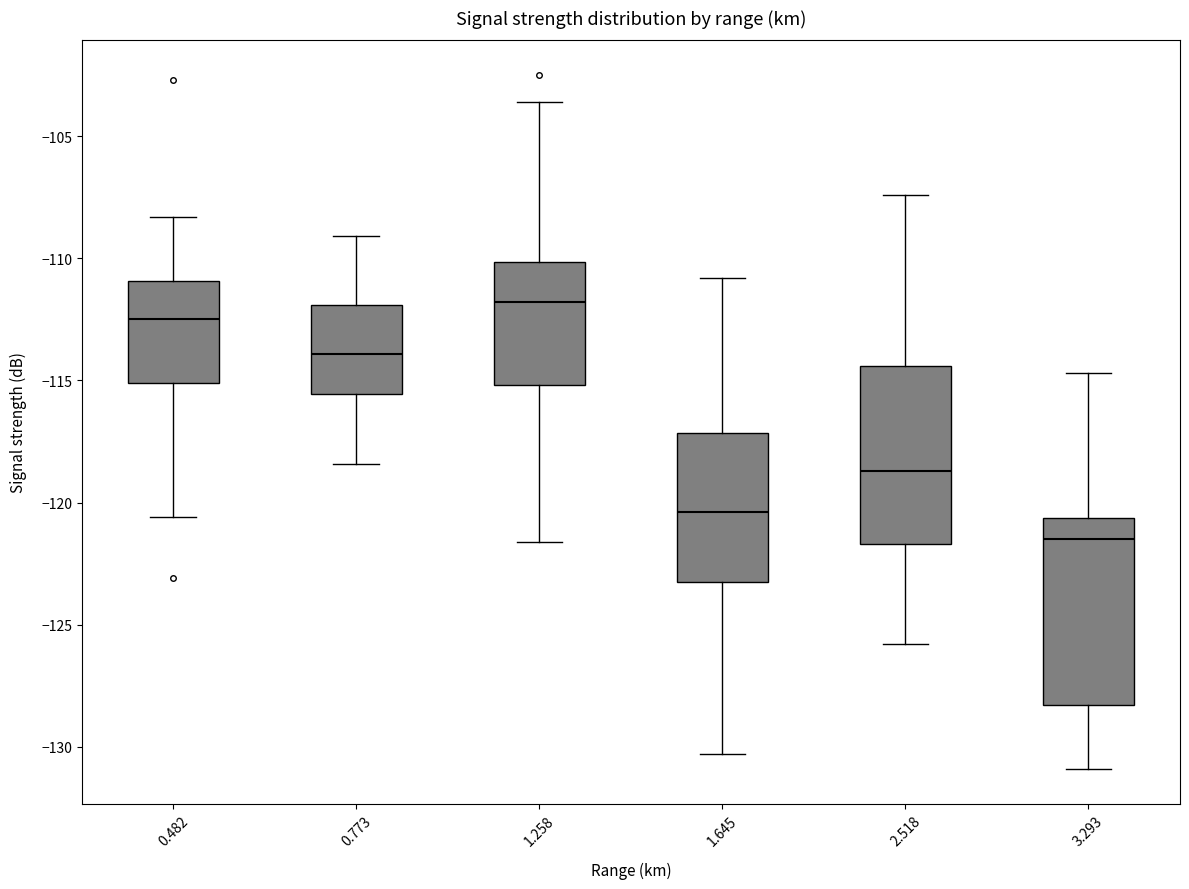

Which box's median line is the highest?

1.258